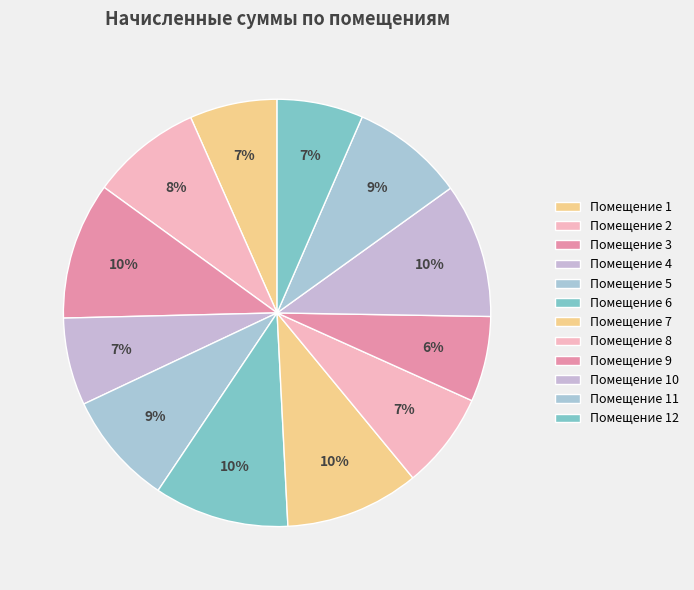

How many slices are in this pie chart?

12